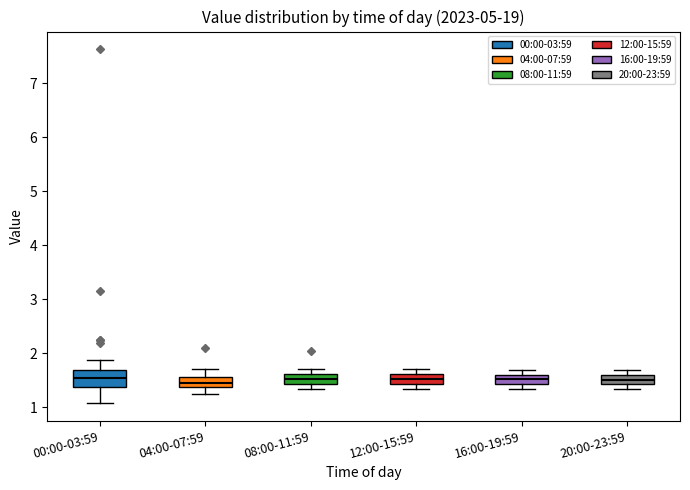

Reading left to right, read every box against the y-axis: the position of its median line, the range the box covers, and the ends of its whiskers. The values are not printed on the chart, so give them approximately, as read against the axis.

00:00-03:59: median 1.6, box 1.4 to 1.7, whiskers 1.1 to 1.9
04:00-07:59: median 1.5, box 1.4 to 1.6, whiskers 1.3 to 1.7
08:00-11:59: median 1.5, box 1.4 to 1.6, whiskers 1.4 (just below the box's lower edge) to 1.7
12:00-15:59: median 1.5, box 1.4 to 1.6, whiskers 1.4 (just below the box's lower edge) to 1.7
16:00-19:59: median 1.5, box 1.4 to 1.6, whiskers 1.4 (just below the box's lower edge) to 1.7
20:00-23:59: median 1.5, box 1.4 to 1.6, whiskers 1.4 (just below the box's lower edge) to 1.7